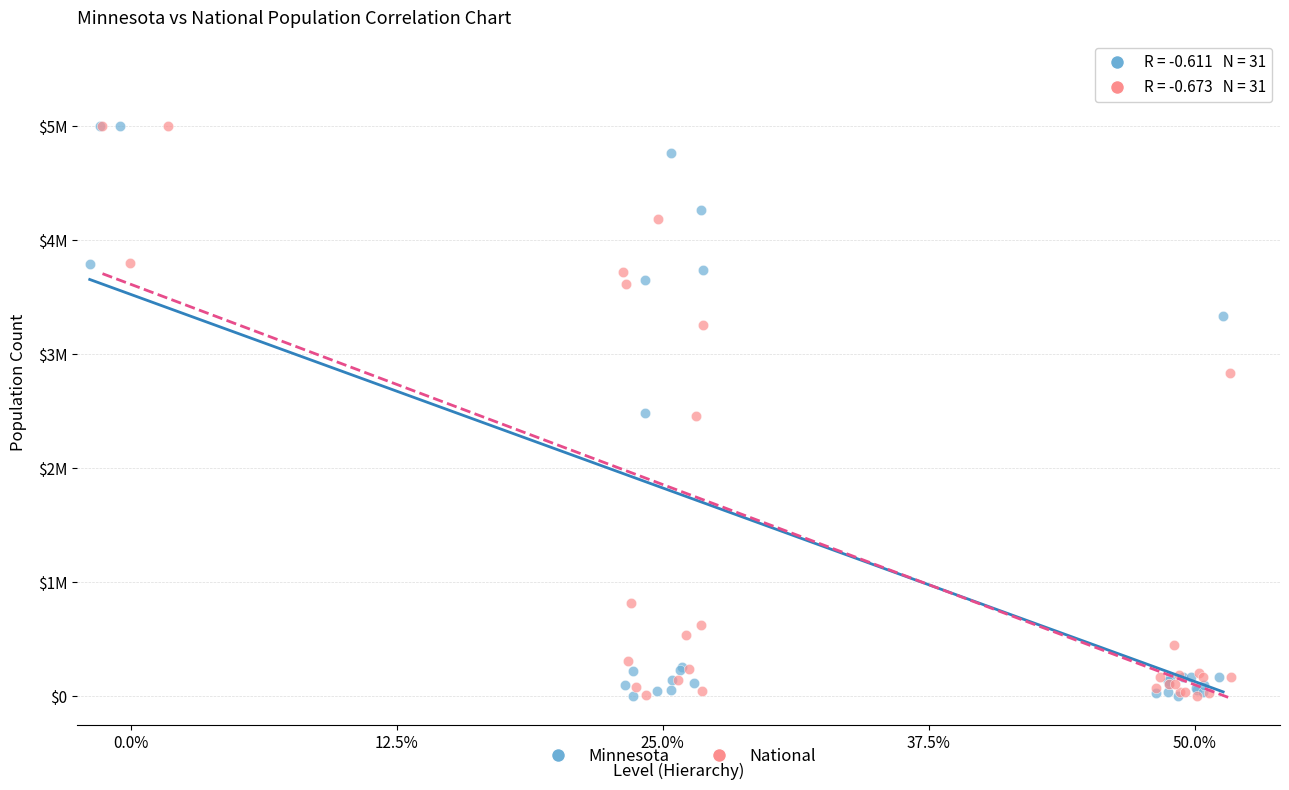

What are all the series names shown in the legend?

Minnesota, National